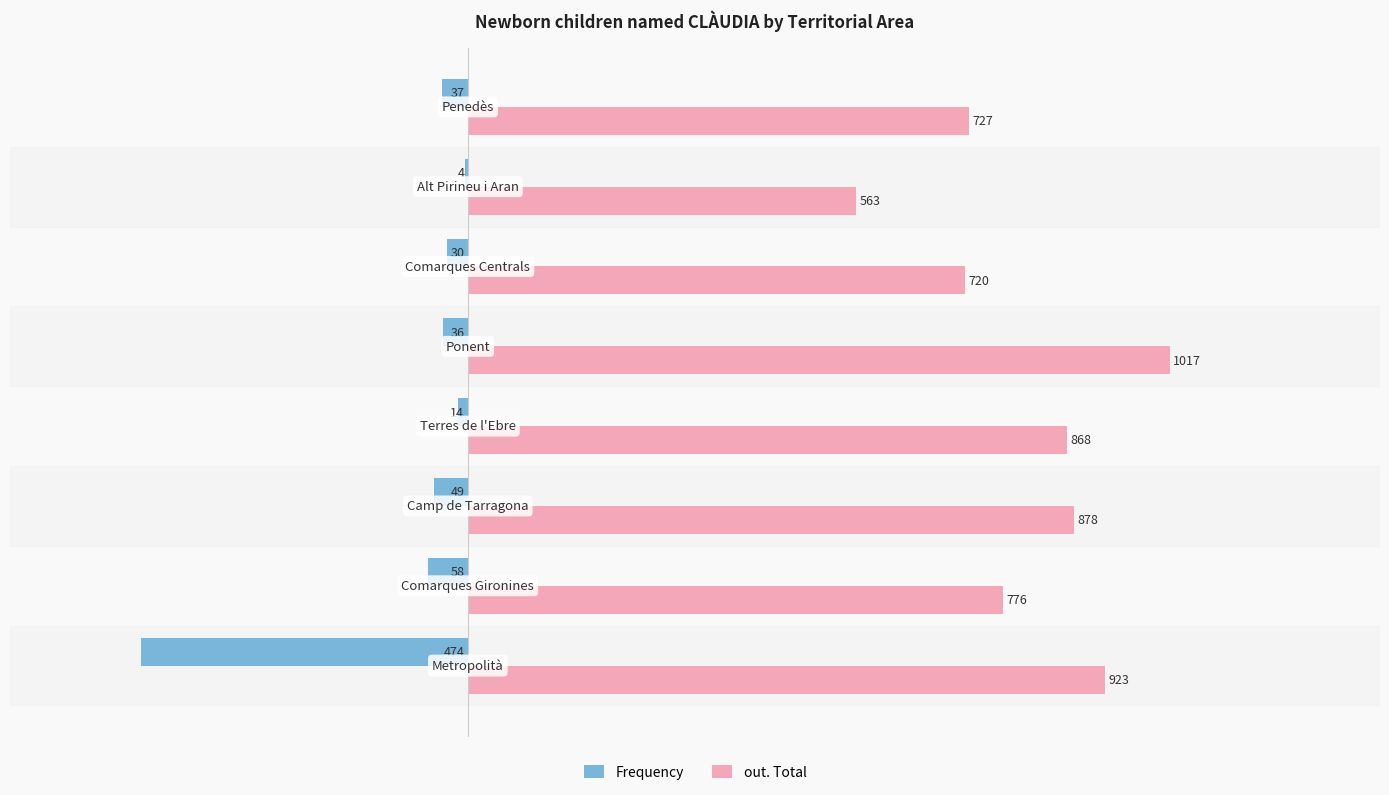

Which series has the largest total across all categories?

out. Total